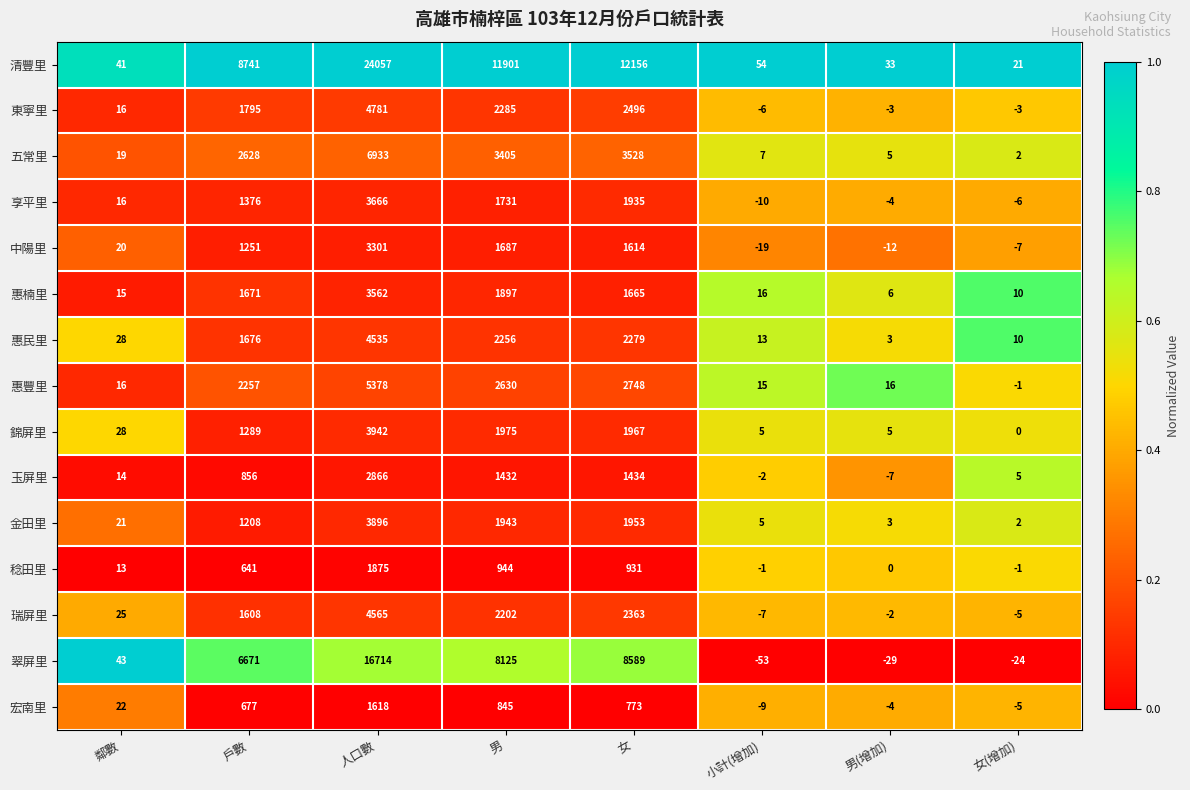

At 男, list the series in order from largest to smallest.

清豐里, 翠屏里, 五常里, 惠豐里, 東寧里, 惠民里, 瑞屏里, 錦屏里, 金田里, 惠楠里, 享平里, 中陽里, 玉屏里, 稔田里, 宏南里